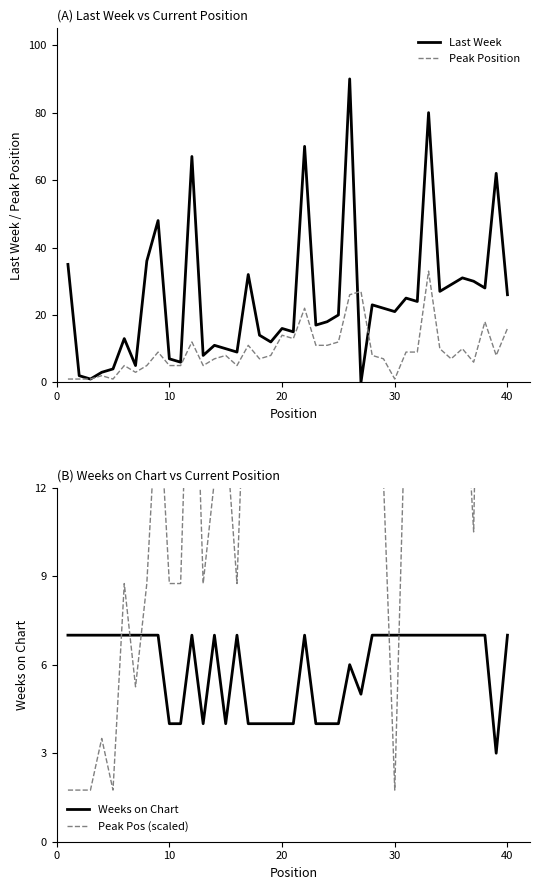

True or false: Peak Position and Weeks on Chart intersect in this chart.

True